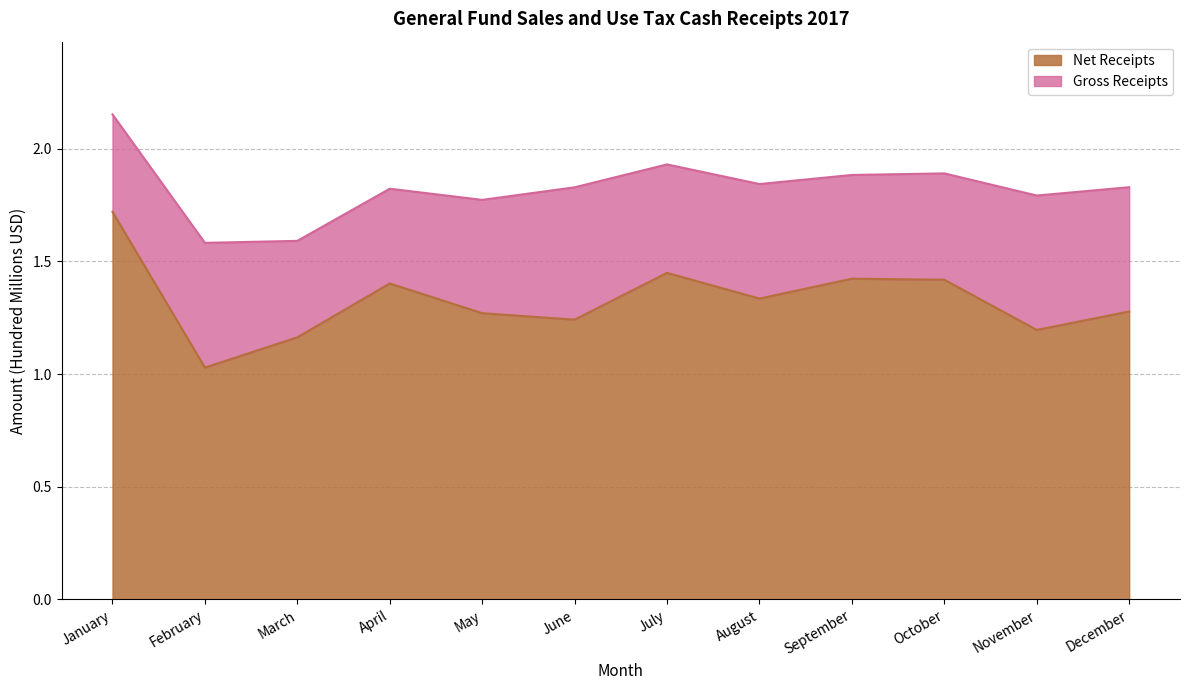

Does the chart display data point markers on the line(s)?

No